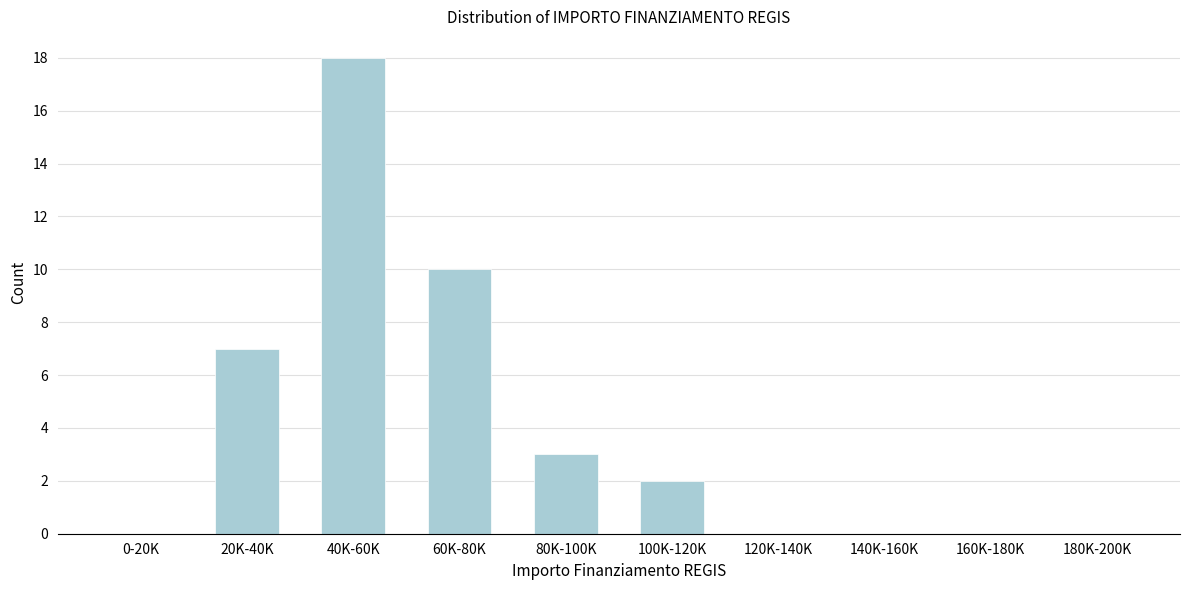

At which label is the value closest to 9?

60K-80K